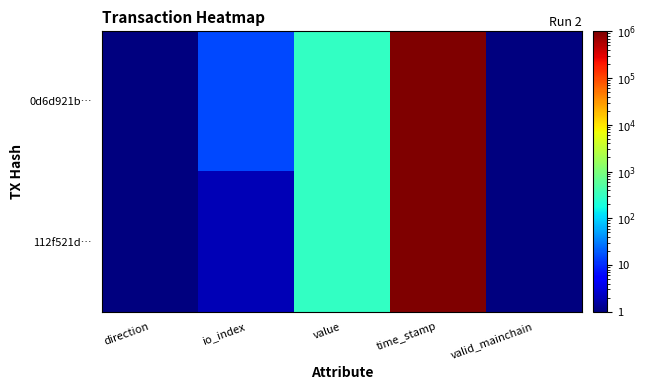

What is the minimum value shown in the chart?

1.0